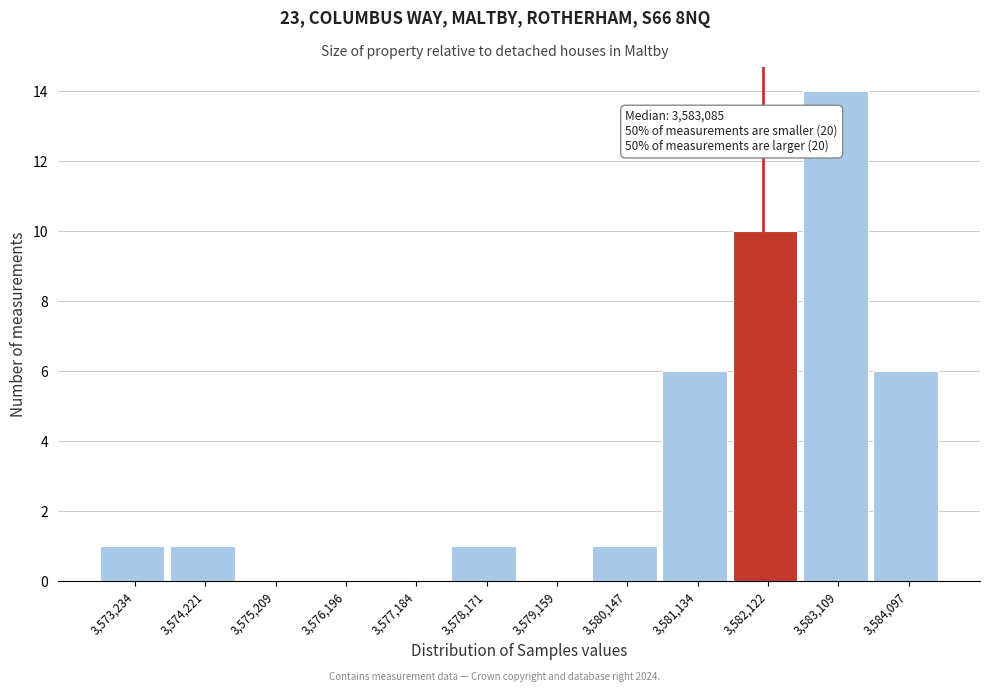

Reading right to left, what are all the values shown in this chart?

3,584,097=6	3,583,109=14	3,582,122=10	3,581,134=6	3,580,147=1	3,579,159=0	3,578,171=1	3,577,184=0	3,576,196=0	3,575,209=0	3,574,221=1	3,573,234=1